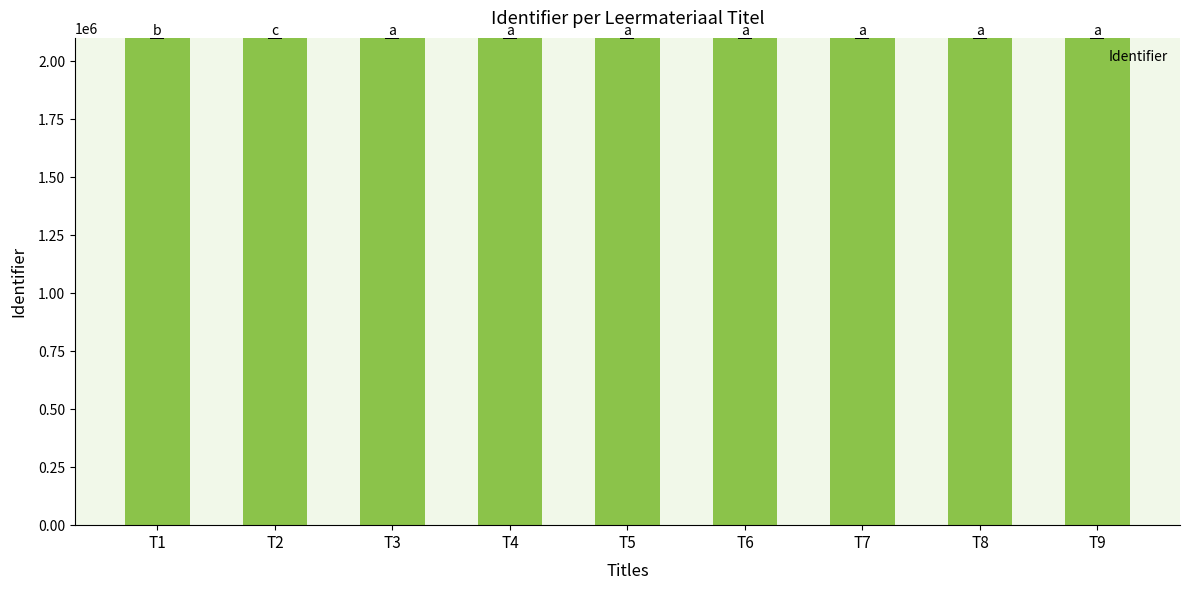

How many values are below 2100378?

4